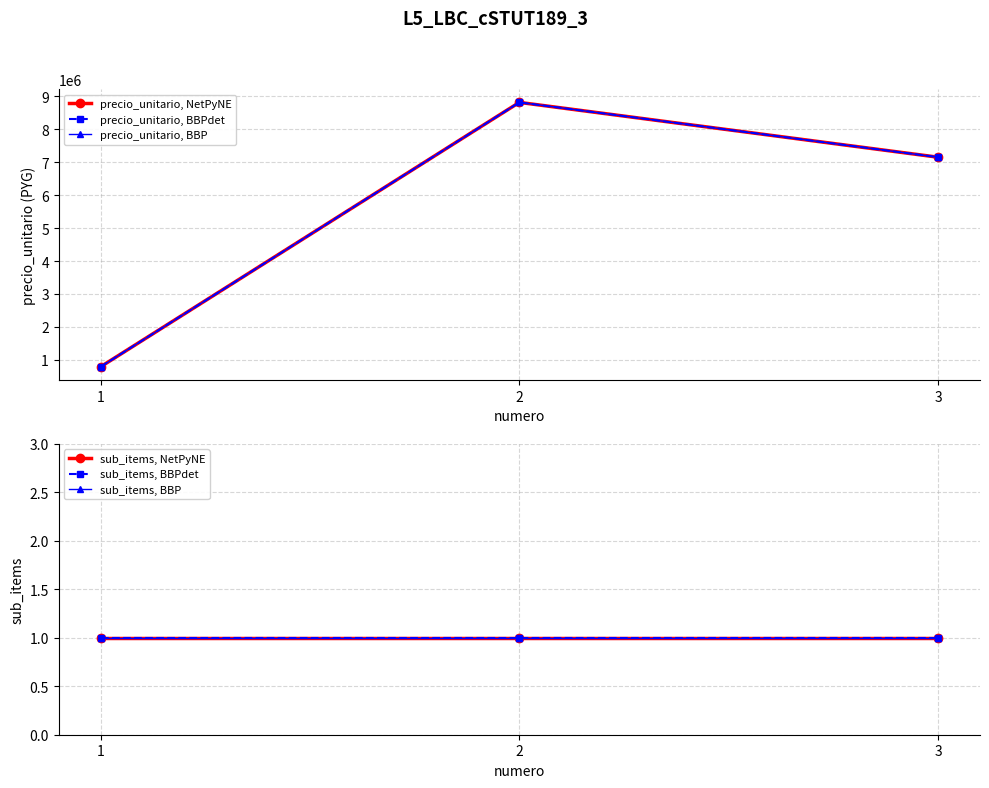

At 1, list the series in order from smallest to largest.

sub_items, NetPyNE, sub_items, BBPdet, sub_items, BBP, precio_unitario, NetPyNE, precio_unitario, BBPdet, precio_unitario, BBP